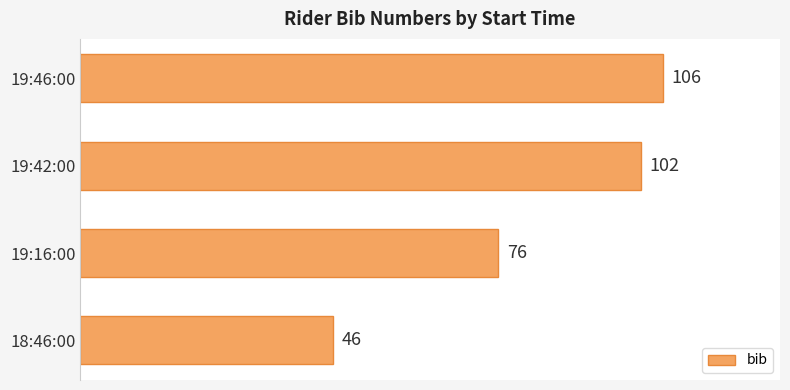

At which label is the value closest to 76?

19:16:00